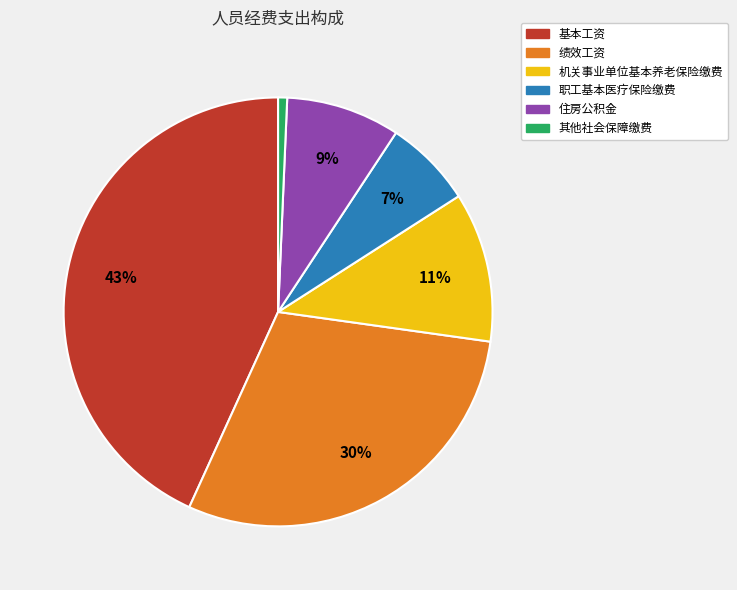

Rank the categories by value from highest to lowest.

基本工资, 绩效工资, 机关事业单位基本养老保险缴费, 住房公积金, 职工基本医疗保险缴费, 其他社会保障缴费